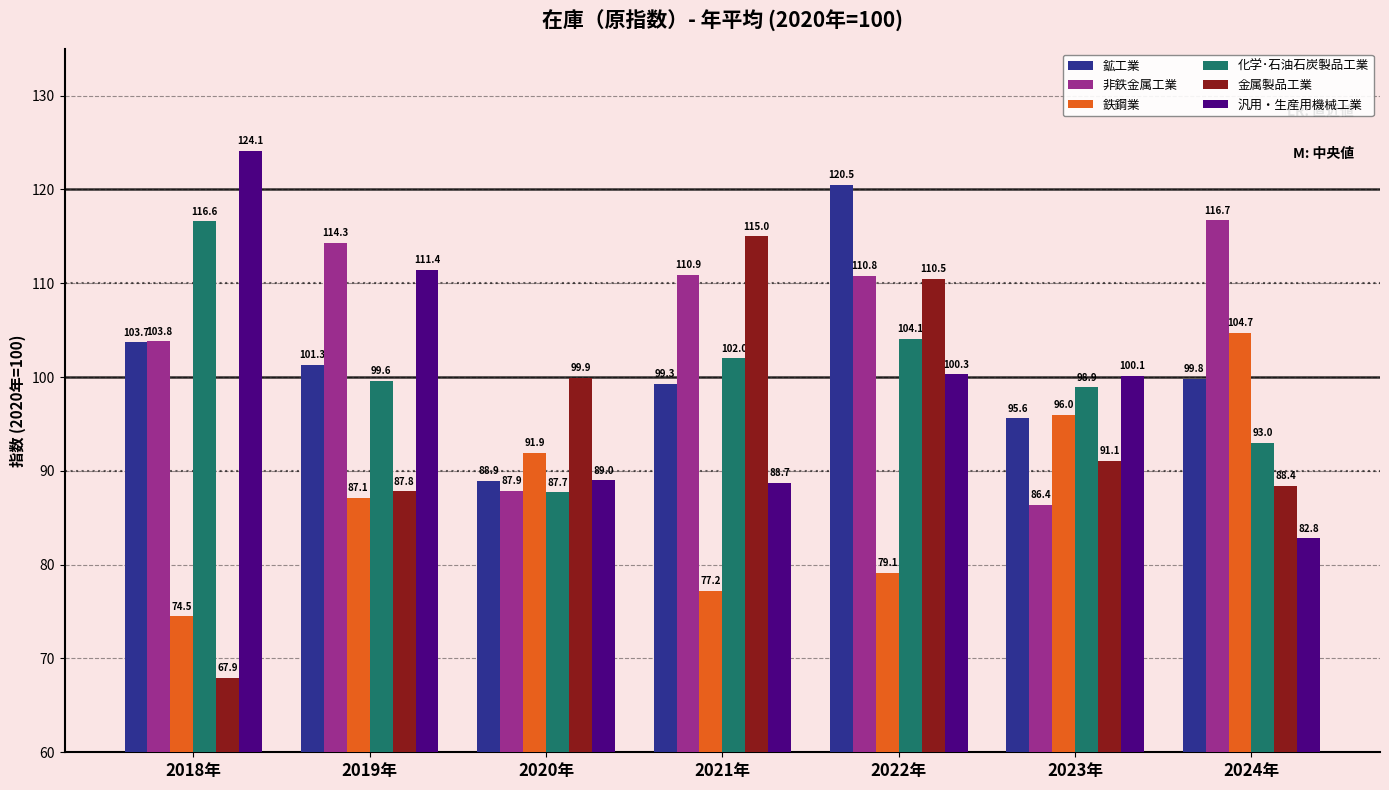

What value does the 鉄鋼業 series have at 2021年?

77.2